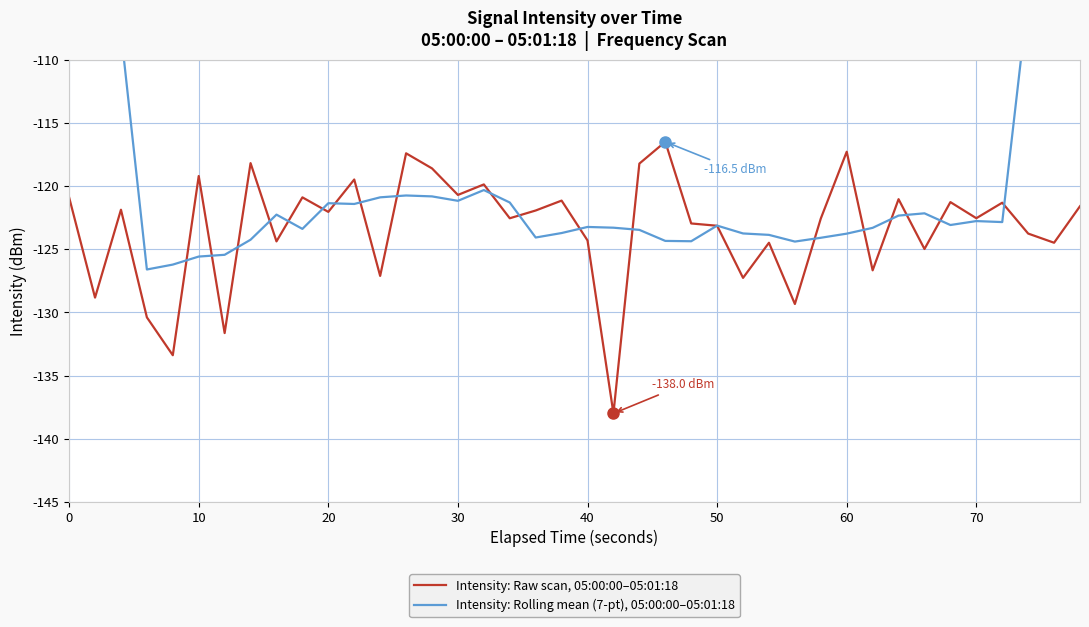

What is the maximum value for Intensity: Raw scan, 05:00:00–05:01:18?

-116.5